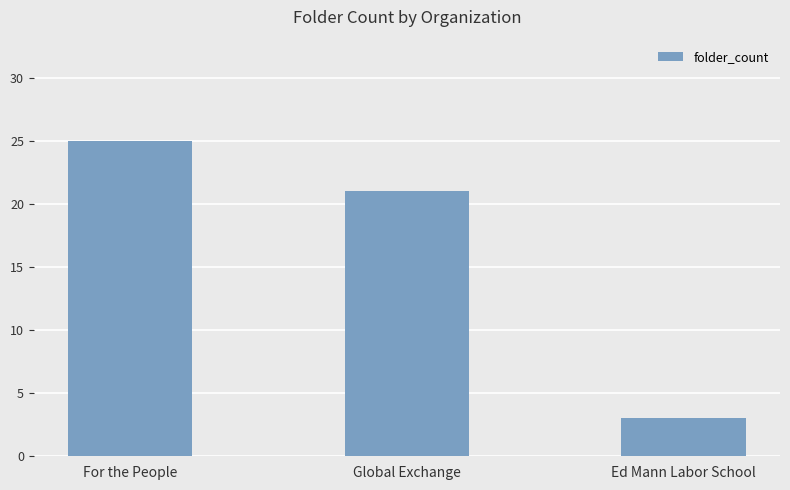

What is the label of the 3rd bar from the left?

Ed Mann Labor School